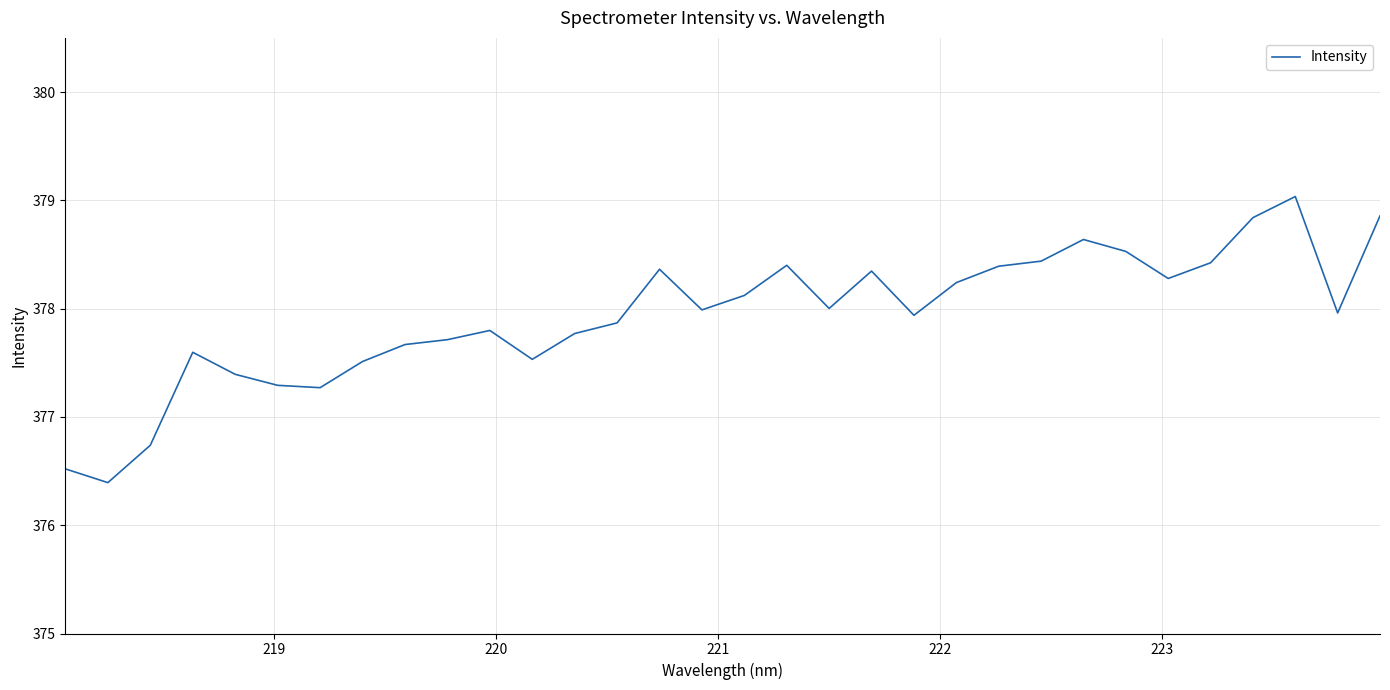

What is the greatest value displayed?

379.0